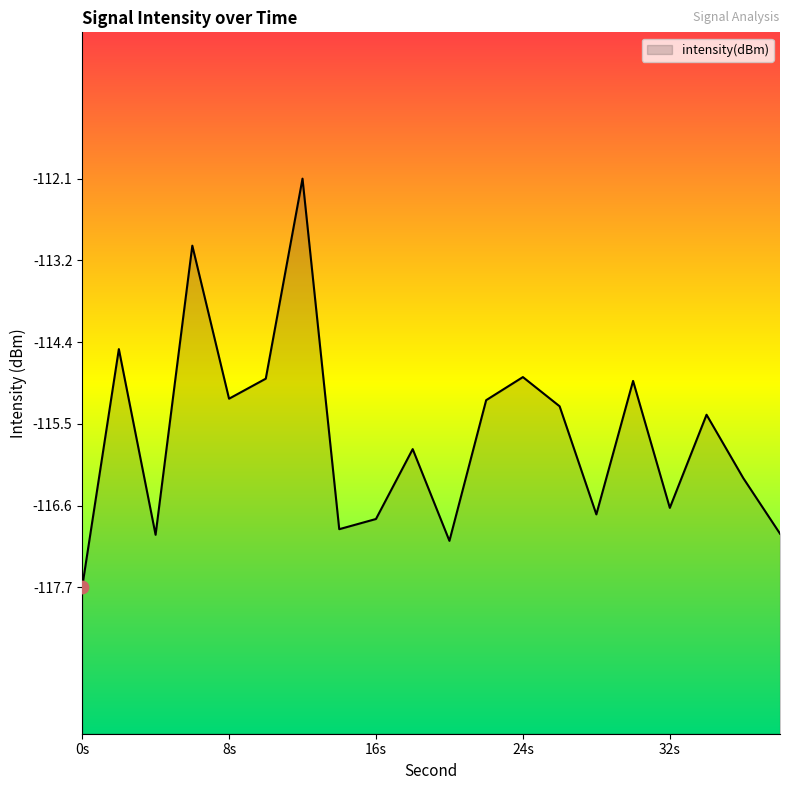

Which has a higher value, 16 or 26?

26